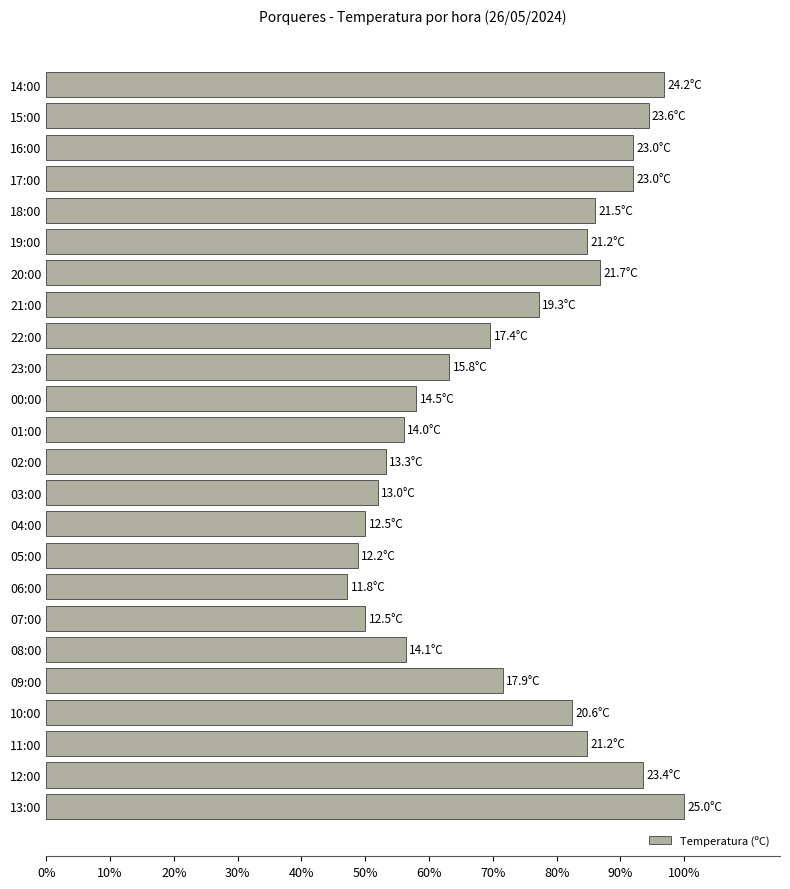

What value does the data have at 09:00?

71.6